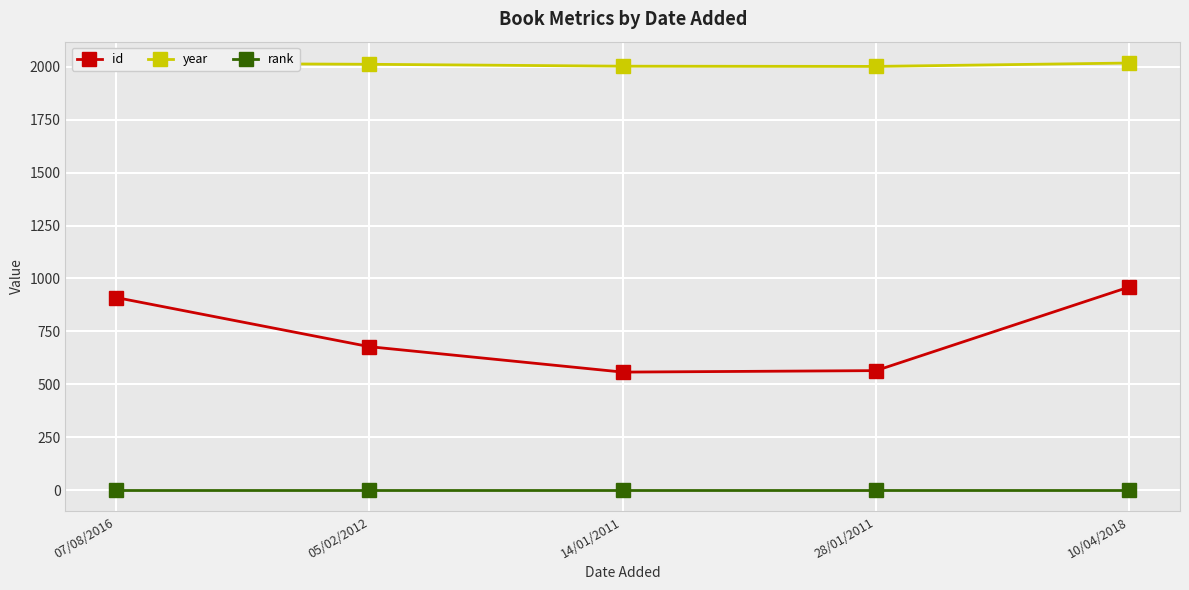

How many values in the id series are below 678?

2